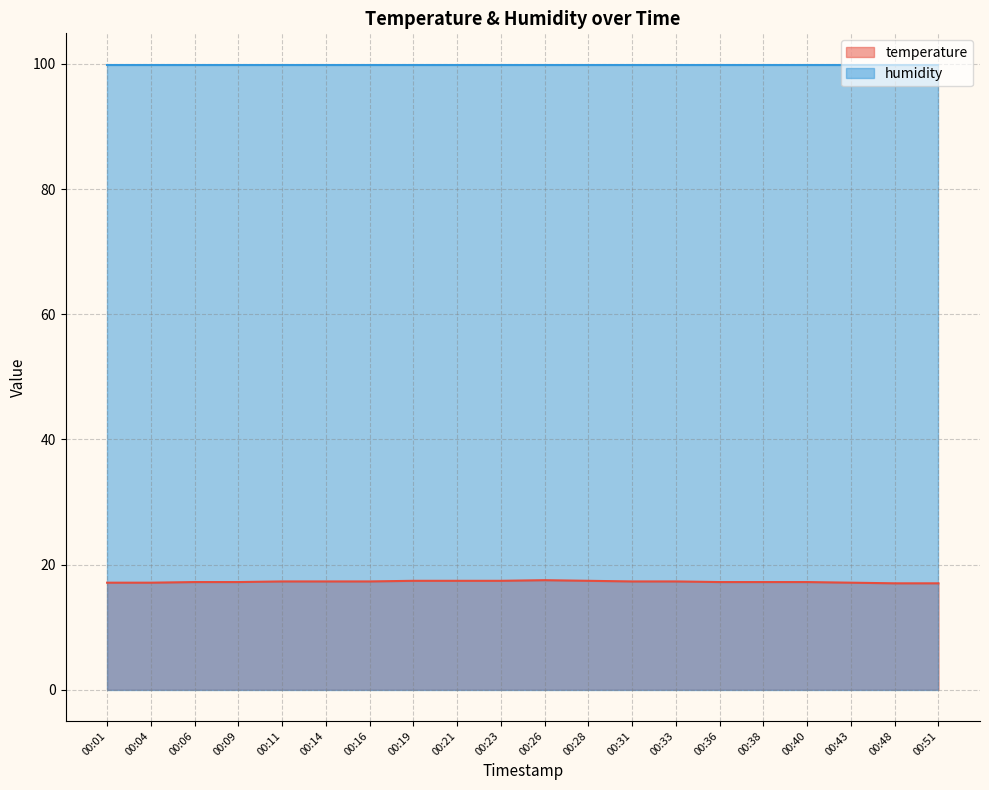

The chart shows a value of 17.3 at 00:16. True or false?

True